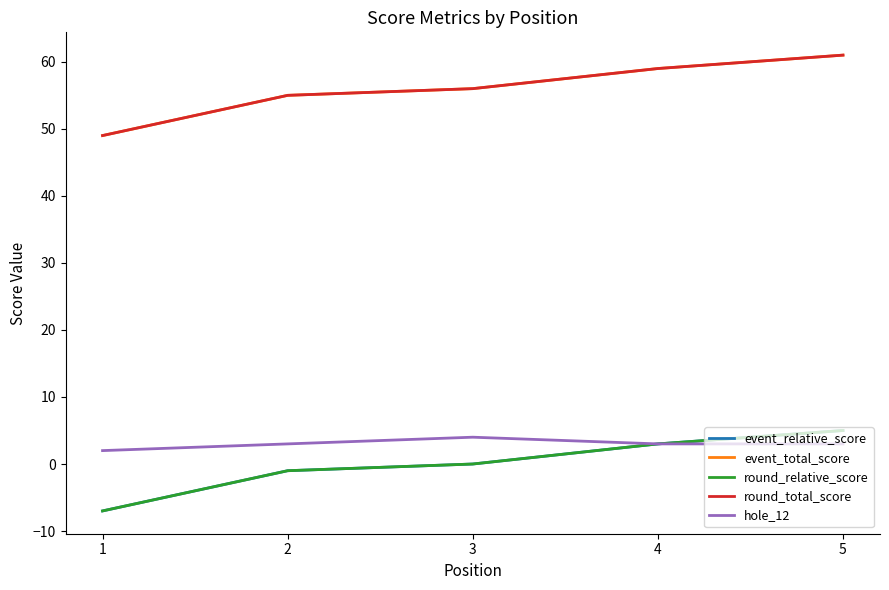

Does the chart display data point markers on the line(s)?

No